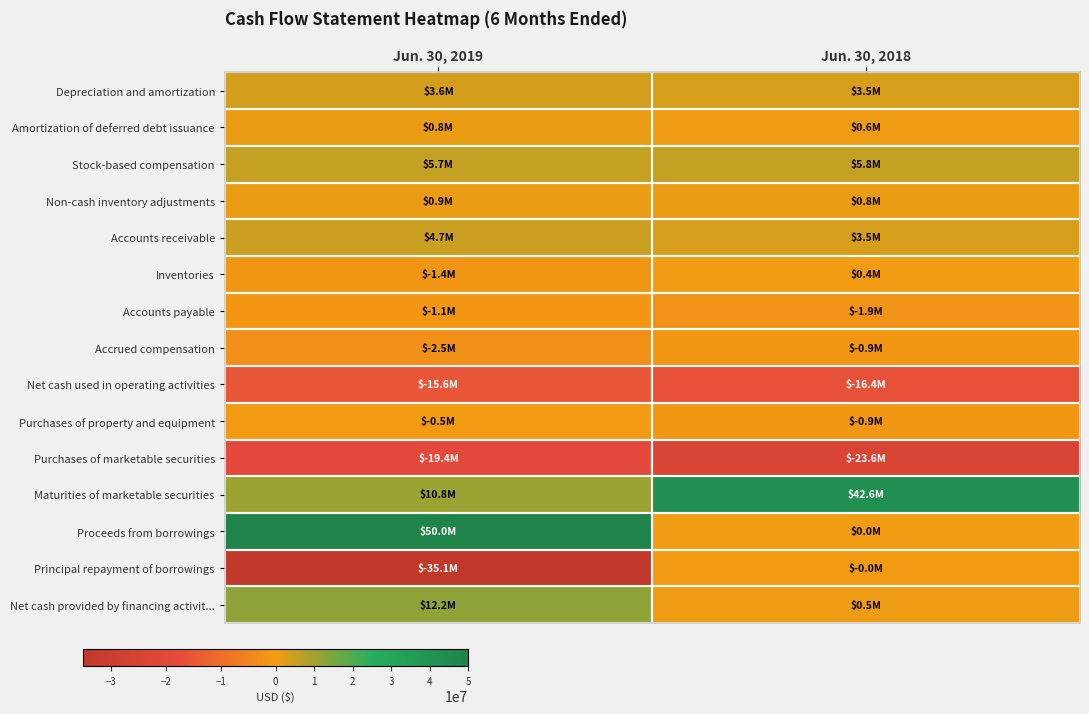

Rank the series at Jun. 30, 2018 from highest to lowest value.

Maturities of marketable securities, Stock-based compensation, Depreciation and amortization, Accounts receivable, Non-cash inventory adjustments, Amortization of deferred debt issuance, Net cash provided by financing activit..., Inventories, Proceeds from borrowings, Principal repayment of borrowings, Accrued compensation, Purchases of property and equipment, Accounts payable, Net cash used in operating activities, Purchases of marketable securities